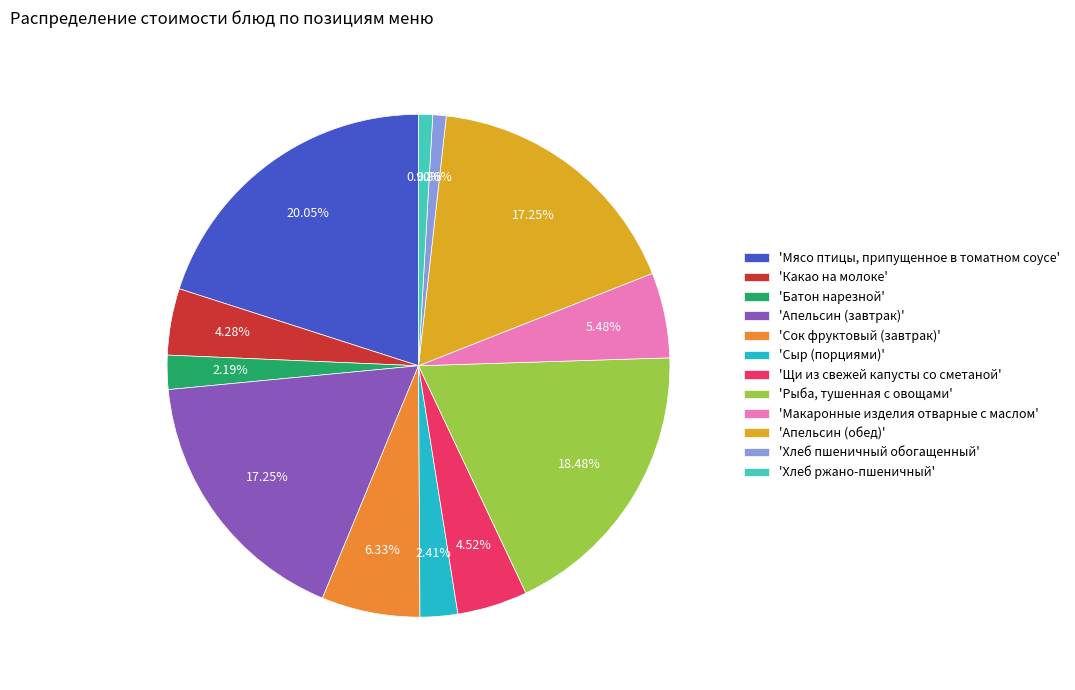

What is the ratio of the value at 'Апельсин (обед)' to the value at 'Хлеб пшеничный обогащенный'?

20.0